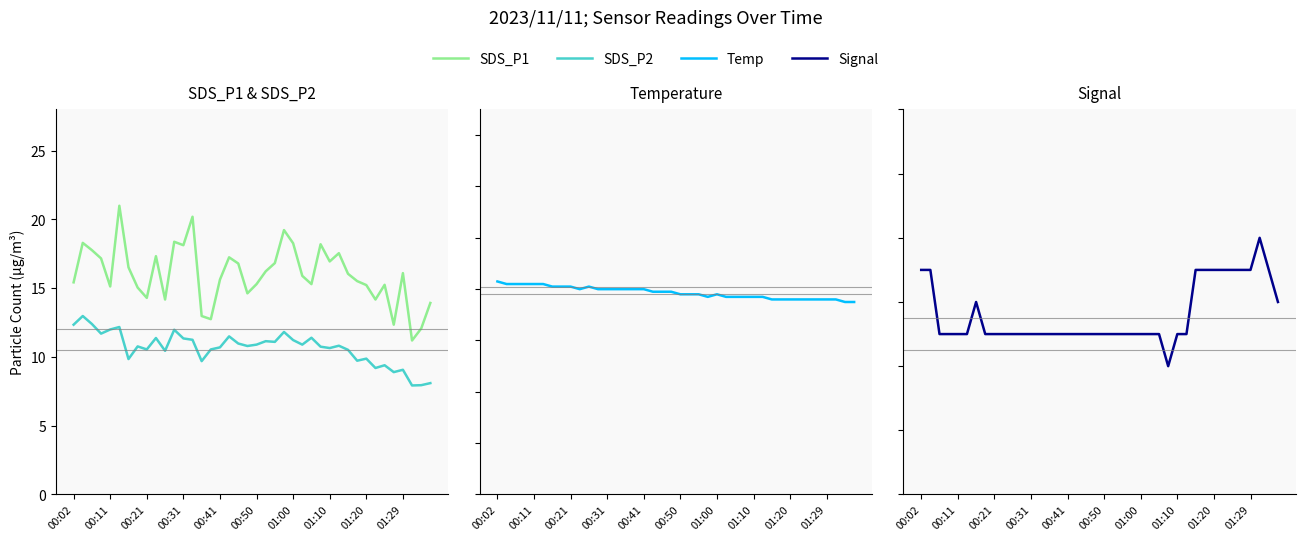

Does the chart display data point markers on the line(s)?

No